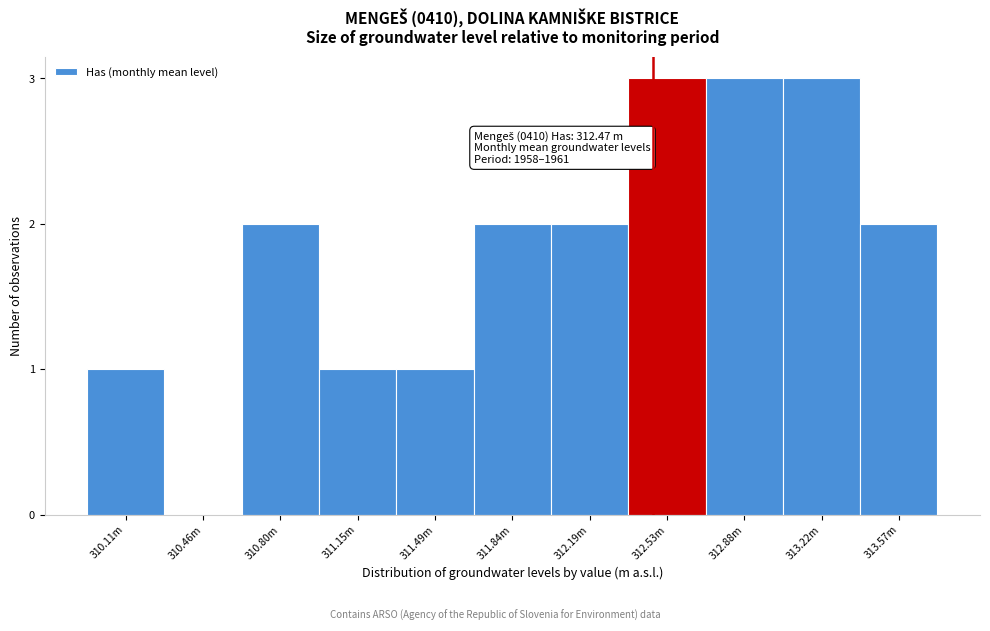

Reading right to left, what are all the values shown in this chart?

313.57m=2	313.22m=3	312.88m=3	312.53m=3	312.19m=2	311.84m=2	311.49m=1	311.15m=1	310.80m=2	310.46m=0	310.11m=1